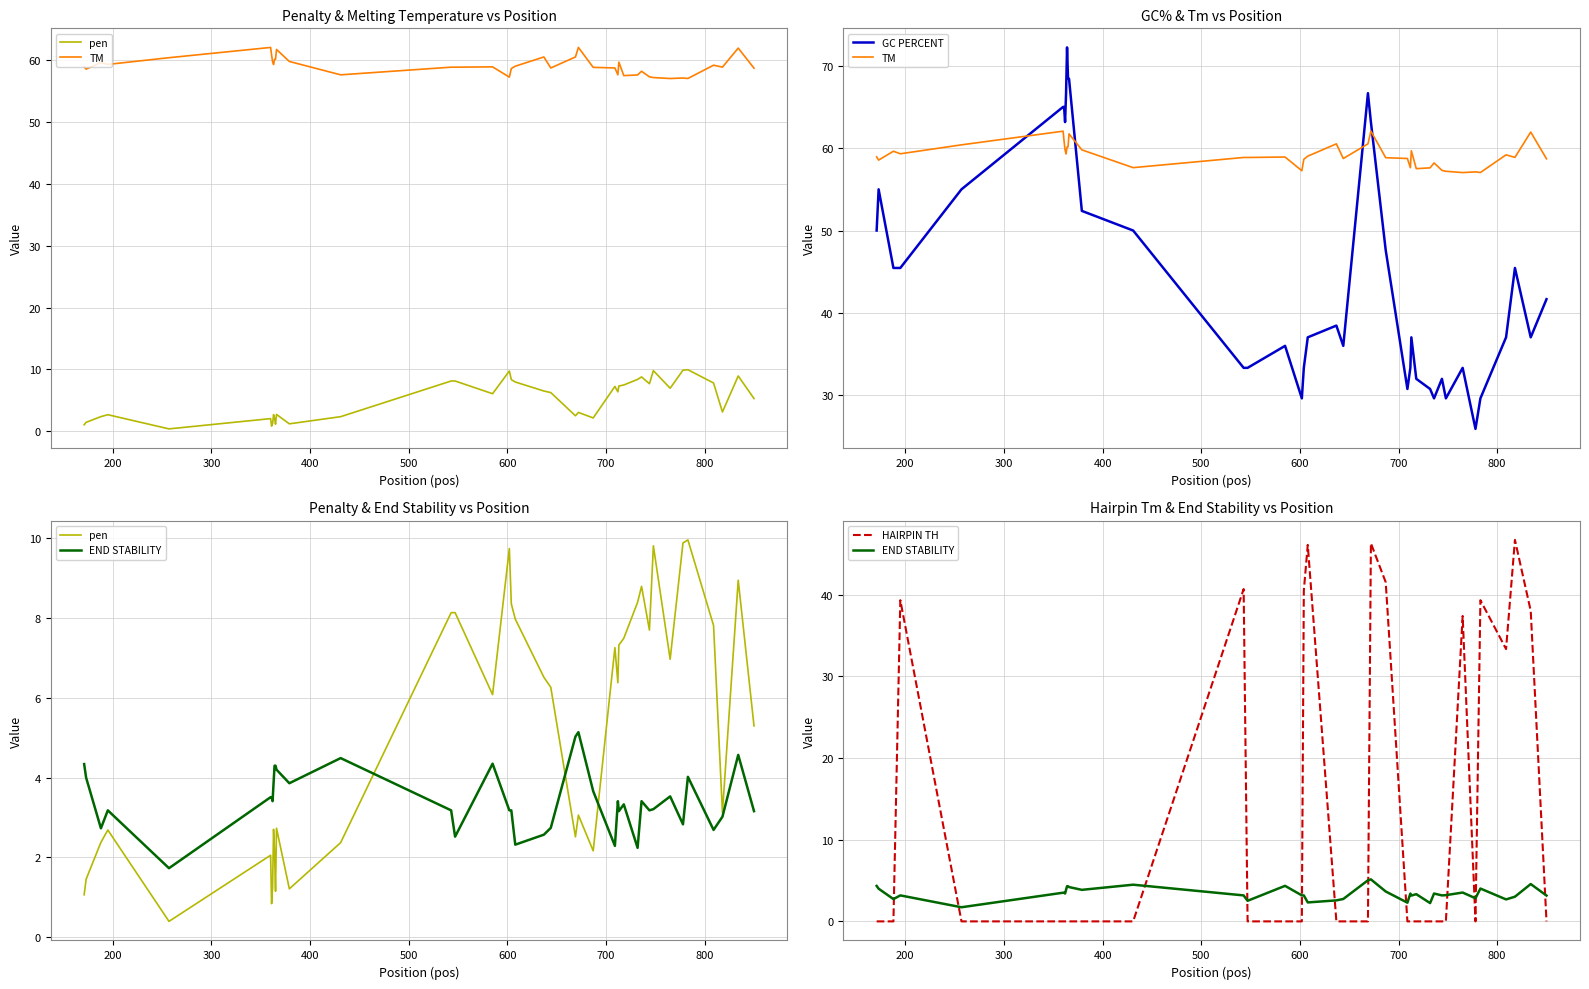

What is the greatest value displayed?

72.2